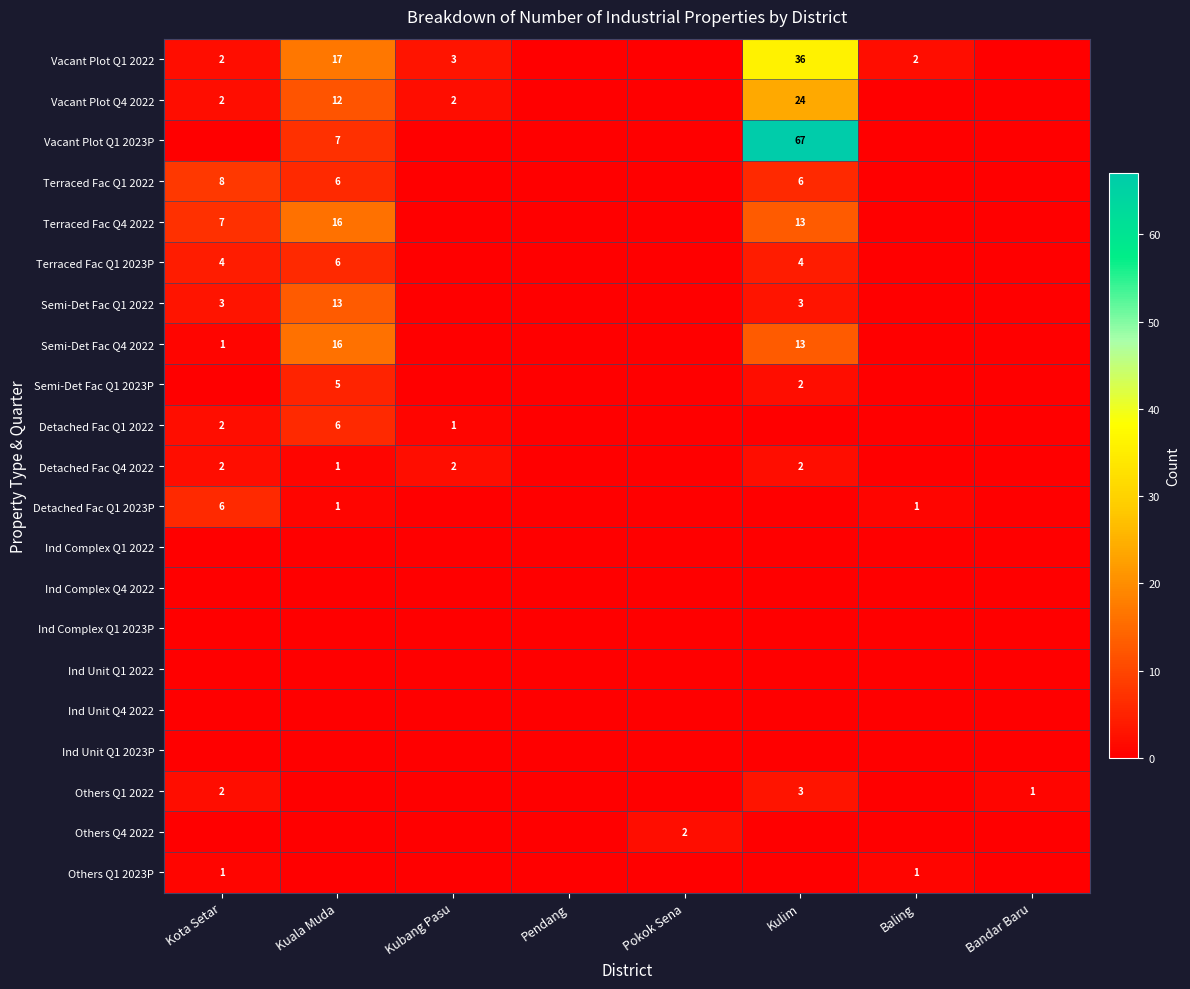

At which category is the sum across all series the highest?

Kulim